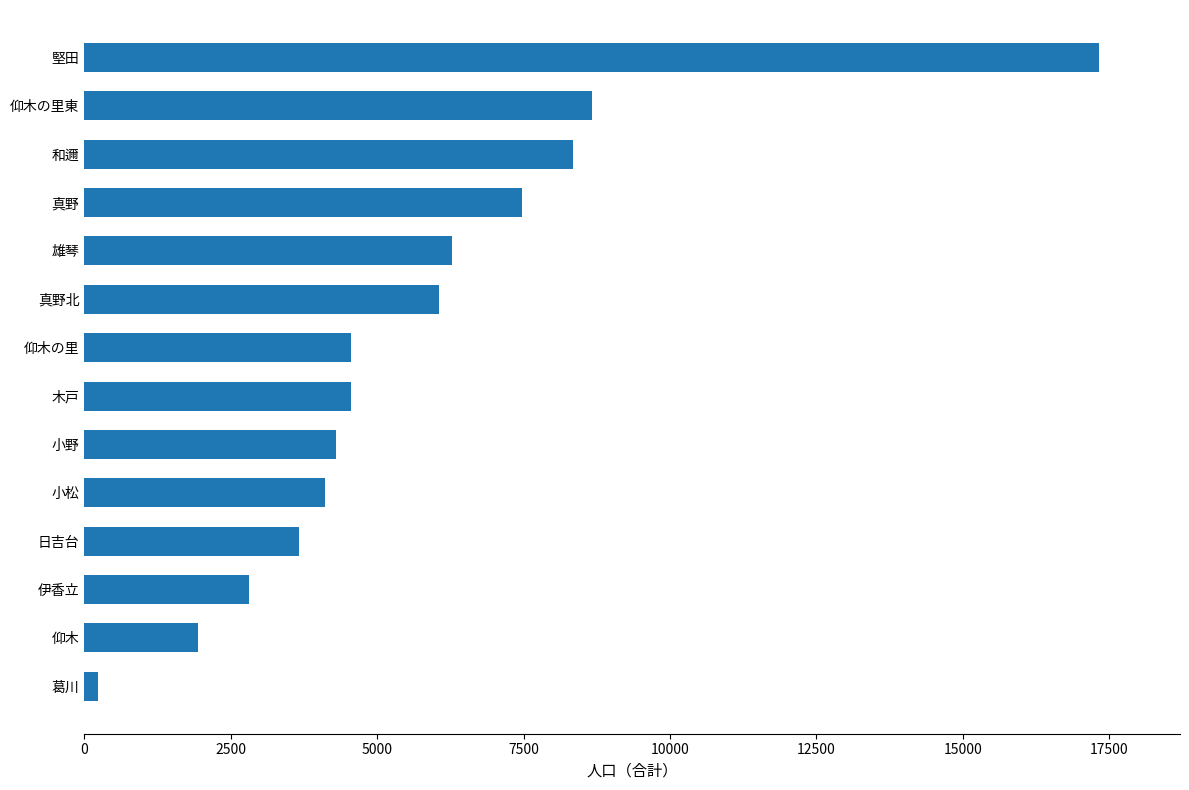

What is the approximate value at 和邇?

8349